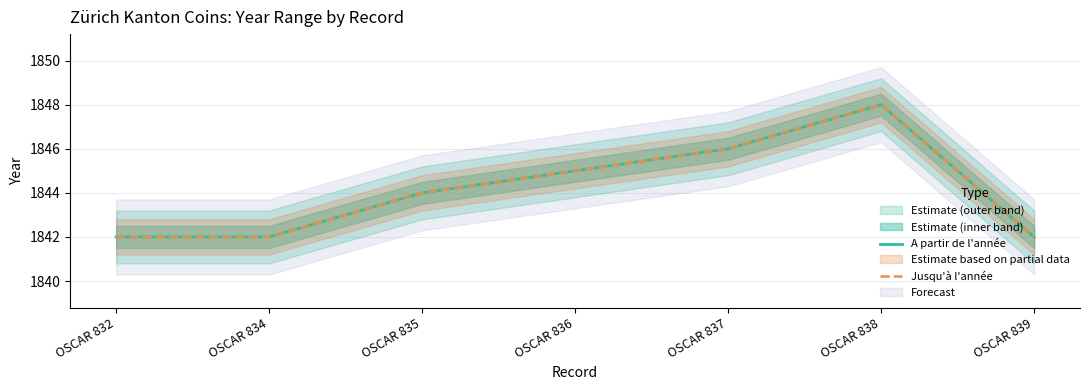

What is the total value across all series at OSCAR 834?

3684